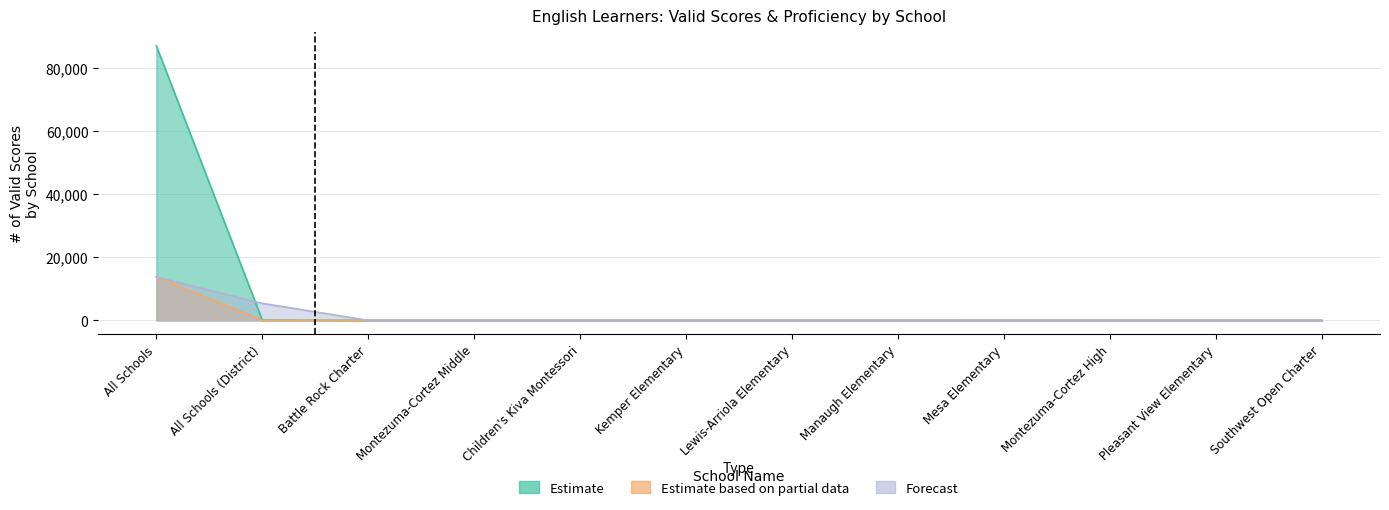

At how many categories does at least one series exceed 36563?

1